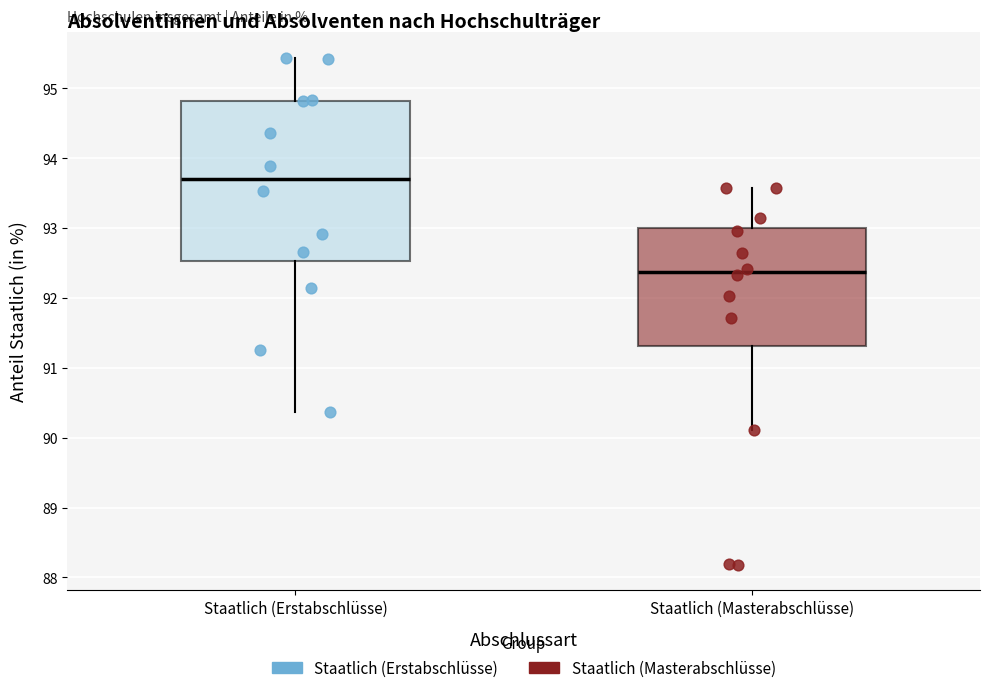

Which box has the highest median line?

Staatlich (Erstabschlüsse)